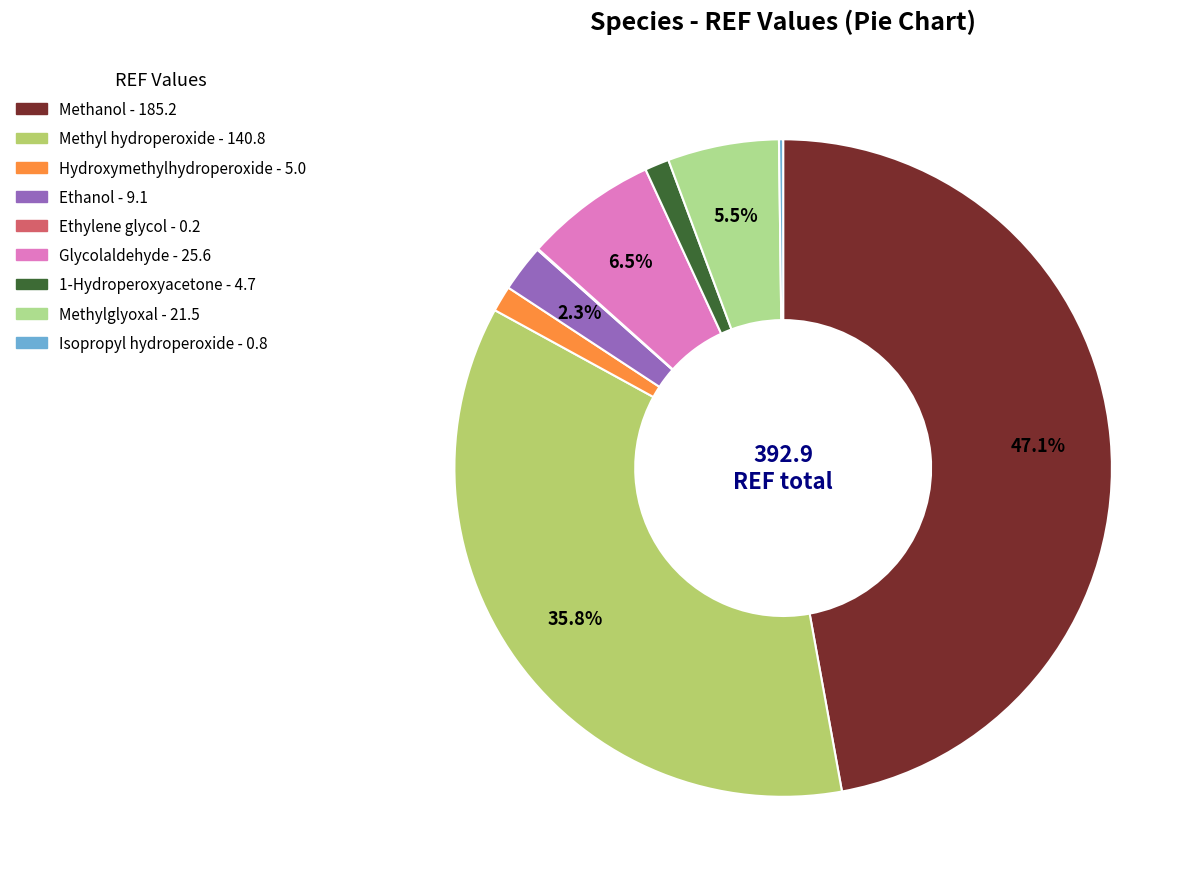

Is Methyl hydroperoxide the majority of the pie?

No